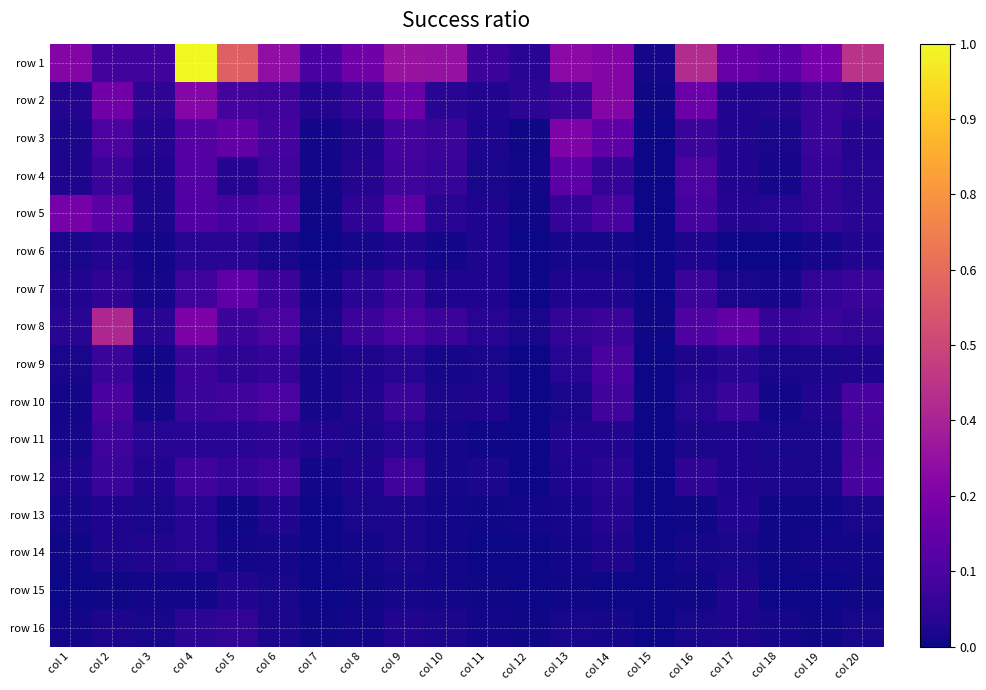

Reading left to right, extract all data points from this chart.

row 1: col 1=0.3	col 2=0.1	col 3=0.1	col 4=1.0	col 5=0.6	col 6=0.3	col 7=0.1	col 8=0.2	col 9=0.3	col 10=0.3	col 11=0.1	col 12=0.0	col 13=0.3	col 14=0.3	col 15=0.0	col 16=0.4	col 17=0.2	col 18=0.2	col 19=0.2	col 20=0.4
row 2: col 1=0.0	col 2=0.2	col 3=0.1	col 4=0.3	col 5=0.1	col 6=0.1	col 7=0.0	col 8=0.1	col 9=0.2	col 10=0.0	col 11=0.0	col 12=0.1	col 13=0.1	col 14=0.3	col 15=0.0	col 16=0.2	col 17=0.0	col 18=0.0	col 19=0.1	col 20=0.1
row 3: col 1=0.0	col 2=0.1	col 3=0.0	col 4=0.1	col 5=0.2	col 6=0.1	col 7=0.0	col 8=0.0	col 9=0.1	col 10=0.1	col 11=0.0	col 12=0.0	col 13=0.3	col 14=0.2	col 15=0.0	col 16=0.1	col 17=0.0	col 18=0.0	col 19=0.1	col 20=0.0
row 4: col 1=0.0	col 2=0.1	col 3=0.0	col 4=0.1	col 5=0.0	col 6=0.1	col 7=0.0	col 8=0.0	col 9=0.1	col 10=0.1	col 11=0.0	col 12=0.0	col 13=0.2	col 14=0.1	col 15=0.0	col 16=0.1	col 17=0.0	col 18=0.0	col 19=0.1	col 20=0.0
row 5: col 1=0.2	col 2=0.2	col 3=0.0	col 4=0.1	col 5=0.1	col 6=0.1	col 7=0.0	col 8=0.1	col 9=0.2	col 10=0.0	col 11=0.0	col 12=0.0	col 13=0.1	col 14=0.1	col 15=0.0	col 16=0.1	col 17=0.0	col 18=0.0	col 19=0.1	col 20=0.1
row 6: col 1=0.0	col 2=0.0	col 3=0.0	col 4=0.0	col 5=0.0	col 6=0.0	col 7=0.0	col 8=0.0	col 9=0.0	col 10=0.0	col 11=0.0	col 12=0.0	col 13=0.0	col 14=0.0	col 15=0.0	col 16=0.0	col 17=0.0	col 18=0.0	col 19=0.0	col 20=0.0
row 7: col 1=0.0	col 2=0.1	col 3=0.0	col 4=0.1	col 5=0.2	col 6=0.1	col 7=0.0	col 8=0.0	col 9=0.1	col 10=0.0	col 11=0.0	col 12=0.0	col 13=0.0	col 14=0.0	col 15=0.0	col 16=0.1	col 17=0.0	col 18=0.0	col 19=0.1	col 20=0.1
row 8: col 1=0.0	col 2=0.4	col 3=0.0	col 4=0.2	col 5=0.1	col 6=0.1	col 7=0.0	col 8=0.1	col 9=0.1	col 10=0.1	col 11=0.0	col 12=0.0	col 13=0.1	col 14=0.1	col 15=0.0	col 16=0.1	col 17=0.2	col 18=0.1	col 19=0.1	col 20=0.1
row 9: col 1=0.0	col 2=0.1	col 3=0.0	col 4=0.1	col 5=0.1	col 6=0.1	col 7=0.0	col 8=0.0	col 9=0.0	col 10=0.0	col 11=0.0	col 12=0.0	col 13=0.0	col 14=0.1	col 15=0.0	col 16=0.0	col 17=0.0	col 18=0.0	col 19=0.0	col 20=0.0
row 10: col 1=0.0	col 2=0.1	col 3=0.0	col 4=0.1	col 5=0.1	col 6=0.1	col 7=0.0	col 8=0.0	col 9=0.1	col 10=0.0	col 11=0.0	col 12=0.0	col 13=0.0	col 14=0.1	col 15=0.0	col 16=0.0	col 17=0.1	col 18=0.0	col 19=0.0	col 20=0.1
row 11: col 1=0.0	col 2=0.1	col 3=0.0	col 4=0.0	col 5=0.1	col 6=0.1	col 7=0.0	col 8=0.0	col 9=0.0	col 10=0.0	col 11=0.0	col 12=0.0	col 13=0.0	col 14=0.0	col 15=0.0	col 16=0.0	col 17=0.0	col 18=0.0	col 19=0.0	col 20=0.1
row 12: col 1=0.0	col 2=0.1	col 3=0.0	col 4=0.1	col 5=0.1	col 6=0.1	col 7=0.0	col 8=0.0	col 9=0.1	col 10=0.0	col 11=0.0	col 12=0.0	col 13=0.0	col 14=0.1	col 15=0.0	col 16=0.1	col 17=0.0	col 18=0.0	col 19=0.0	col 20=0.1
row 13: col 1=0.0	col 2=0.0	col 3=0.0	col 4=0.0	col 5=0.0	col 6=0.0	col 7=0.0	col 8=0.0	col 9=0.0	col 10=0.0	col 11=0.0	col 12=0.0	col 13=0.0	col 14=0.0	col 15=0.0	col 16=0.0	col 17=0.0	col 18=0.0	col 19=0.0	col 20=0.0
row 14: col 1=0.0	col 2=0.0	col 3=0.0	col 4=0.0	col 5=0.0	col 6=0.0	col 7=0.0	col 8=0.0	col 9=0.0	col 10=0.0	col 11=0.0	col 12=0.0	col 13=0.0	col 14=0.0	col 15=0.0	col 16=0.0	col 17=0.0	col 18=0.0	col 19=0.0	col 20=0.0
row 15: col 1=0.0	col 2=0.0	col 3=0.0	col 4=0.0	col 5=0.0	col 6=0.0	col 7=0.0	col 8=0.0	col 9=0.0	col 10=0.0	col 11=0.0	col 12=0.0	col 13=0.0	col 14=0.0	col 15=0.0	col 16=0.0	col 17=0.0	col 18=0.0	col 19=0.0	col 20=0.0
row 16: col 1=0.0	col 2=0.0	col 3=0.0	col 4=0.1	col 5=0.1	col 6=0.0	col 7=0.0	col 8=0.0	col 9=0.0	col 10=0.0	col 11=0.0	col 12=0.0	col 13=0.0	col 14=0.0	col 15=0.0	col 16=0.0	col 17=0.0	col 18=0.0	col 19=0.0	col 20=0.0